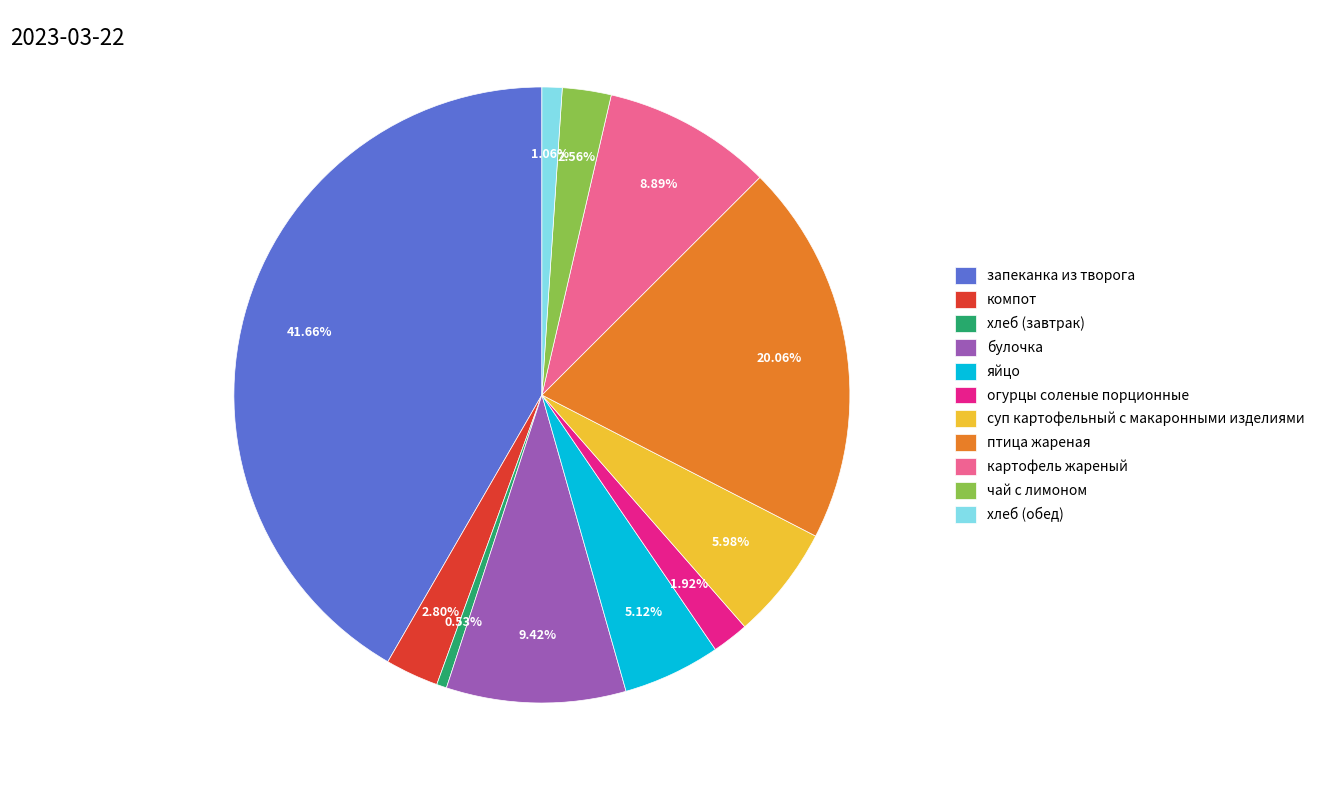

What percentage is the суп картофельный с макаронными изделиями slice, to the nearest percent?

6%